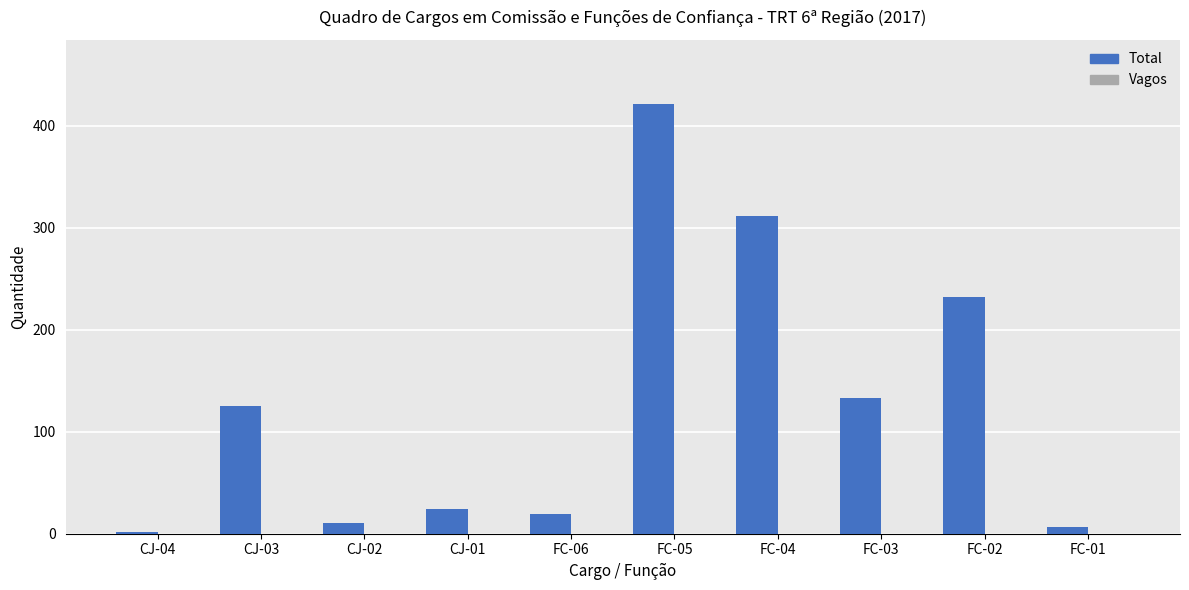

What is the change in value from CJ-01 to FC-02?

+208